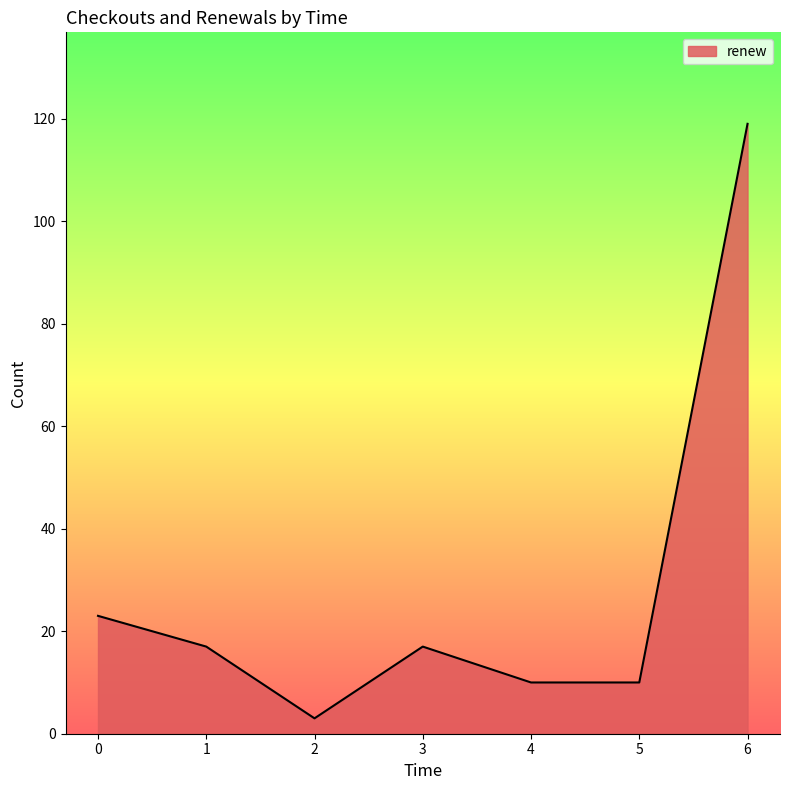

Reading left to right, extract all data points from this chart.

23	17	3	17	10	10	119